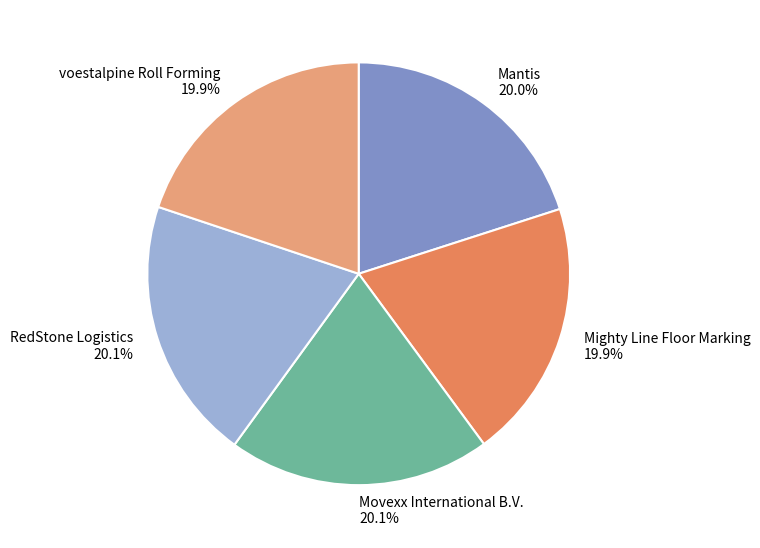

Does RedStone Logistics account for over 50% of the chart?

No